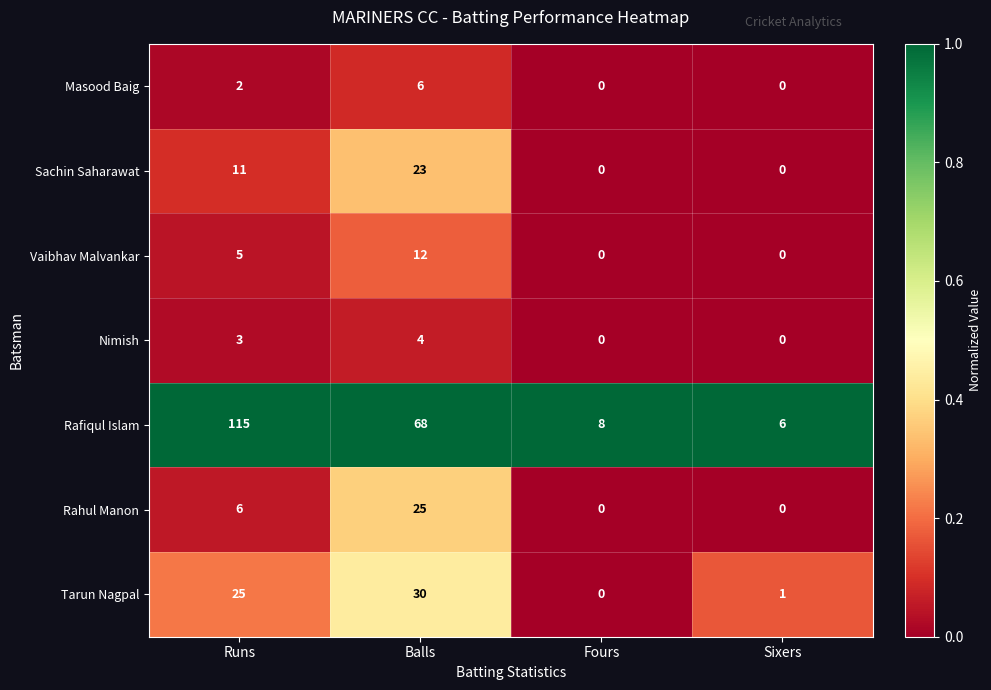

At Runs, list the series in order from smallest to largest.

Masood Baig, Nimish, Vaibhav Malvankar, Rahul Manon, Sachin Saharawat, Tarun Nagpal, Rafiqul Islam